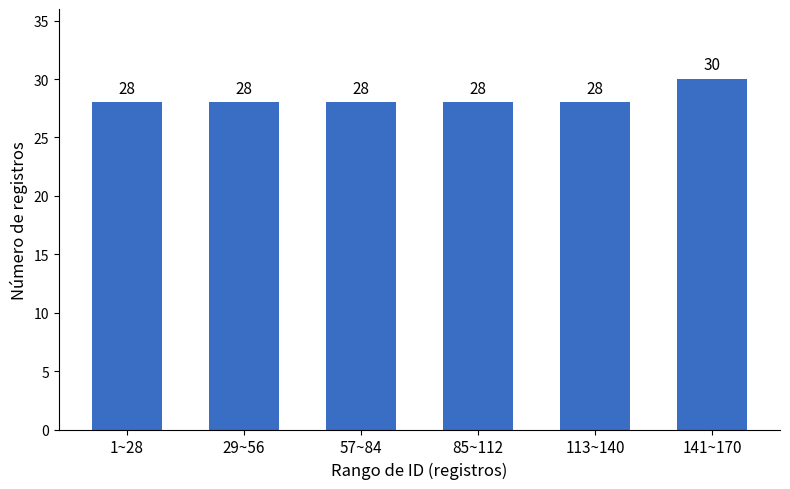

Reading right to left, extract all data points from this chart.

141~170=30	113~140=28	85~112=28	57~84=28	29~56=28	1~28=28